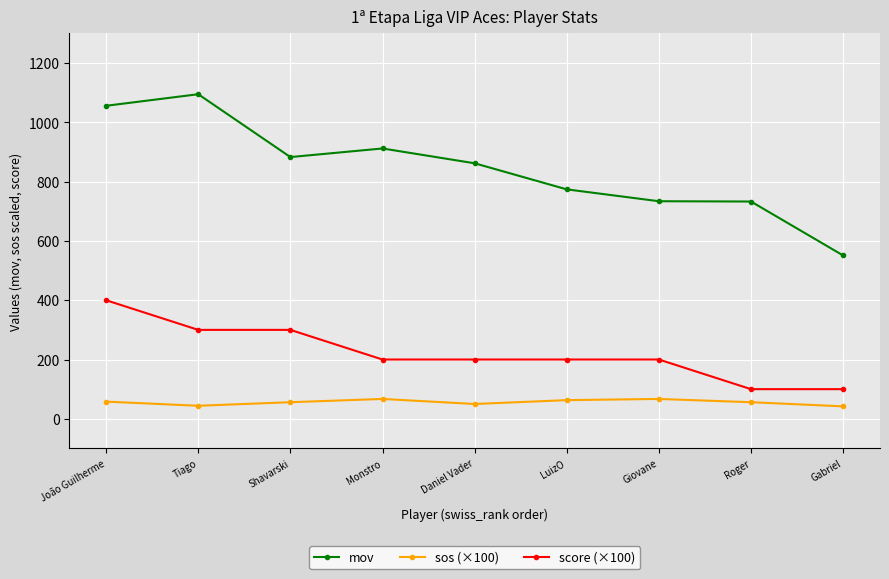

What is the difference between the sos (×100) values at Giovane and Daniel Vader?

17.0